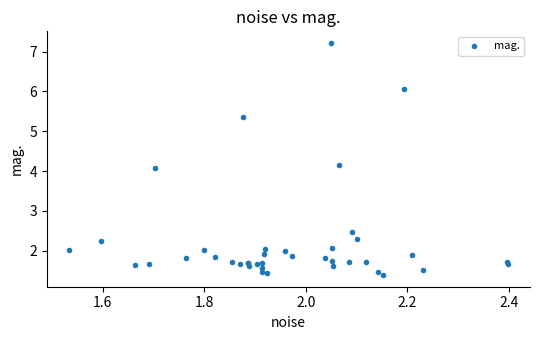

What Y value in the scatter plot is closest to 4?

4.1